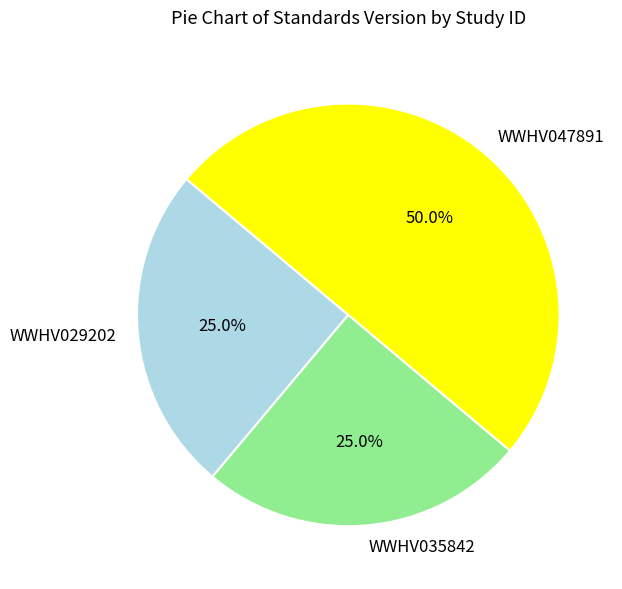

Is WWHV029202 the majority of the pie?

No